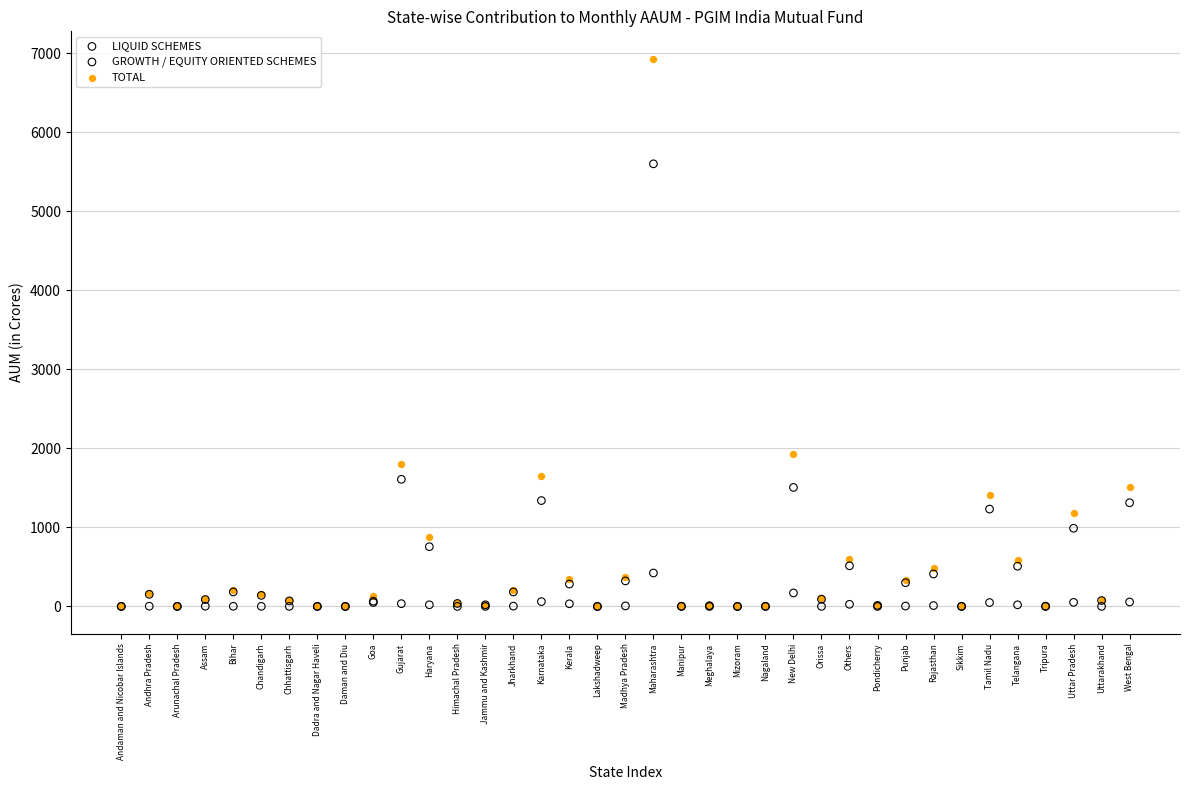

In the TOTAL series, what Y value is closest to 3466?

1931.2